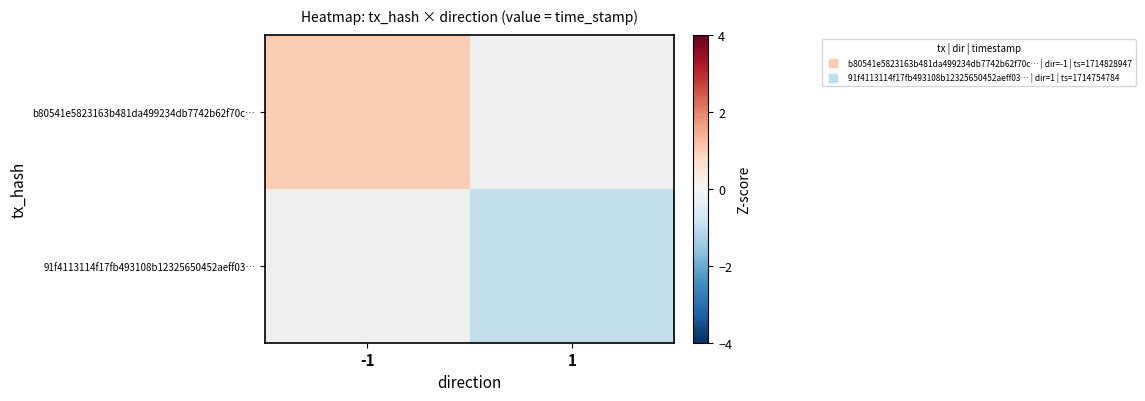

Is the value of 91f4113114f17fb493108b12325650452aeff03… at -1 greater than the value of b80541e5823163b481da499234db7742b62f70c… at 1?

No